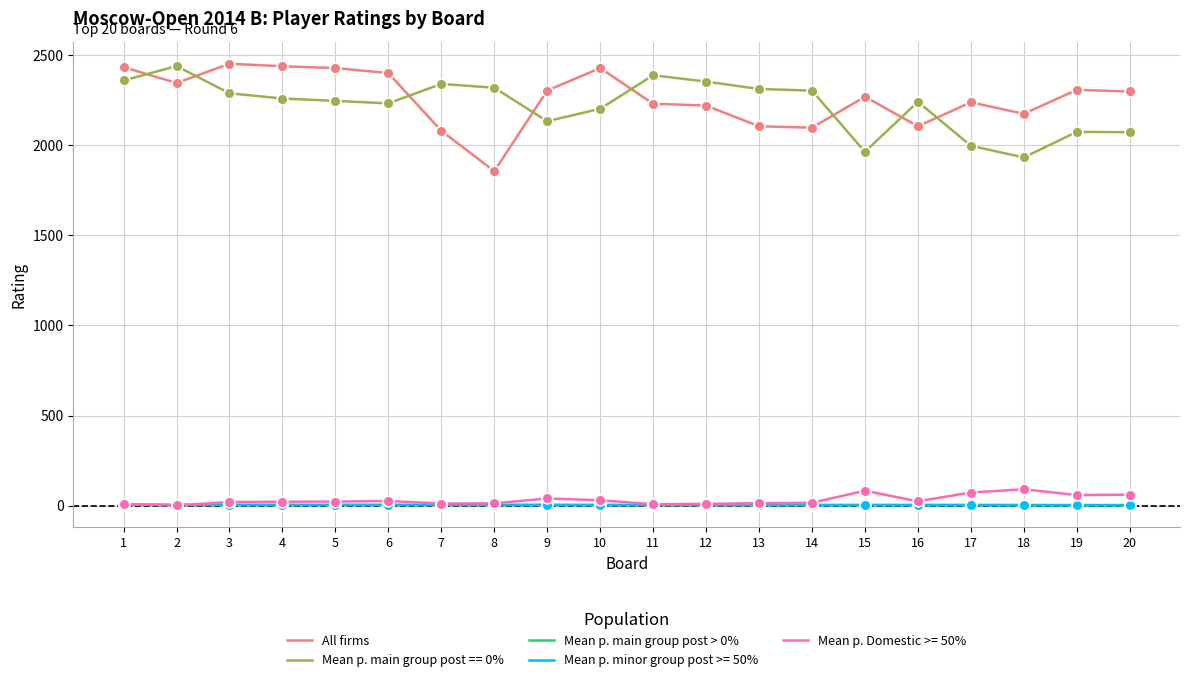

At how many categories does at least one series exceed 795?

20